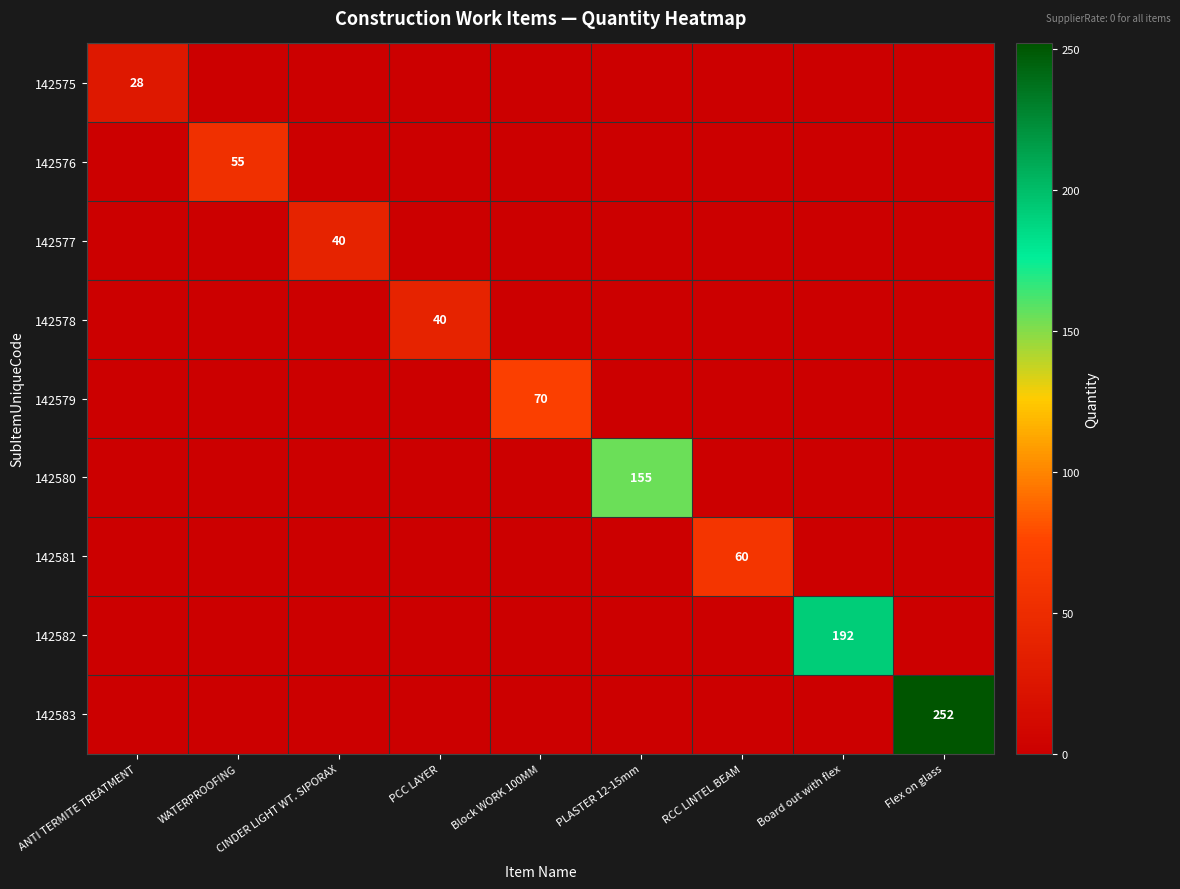

What is the difference between the highest and lowest values at PCC LAYER?

40